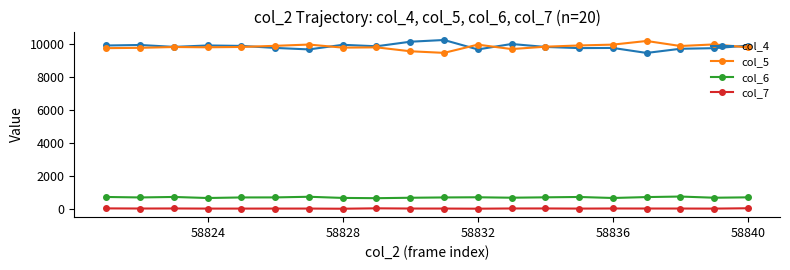

At how many categories does at least one series exceed 5356?

20